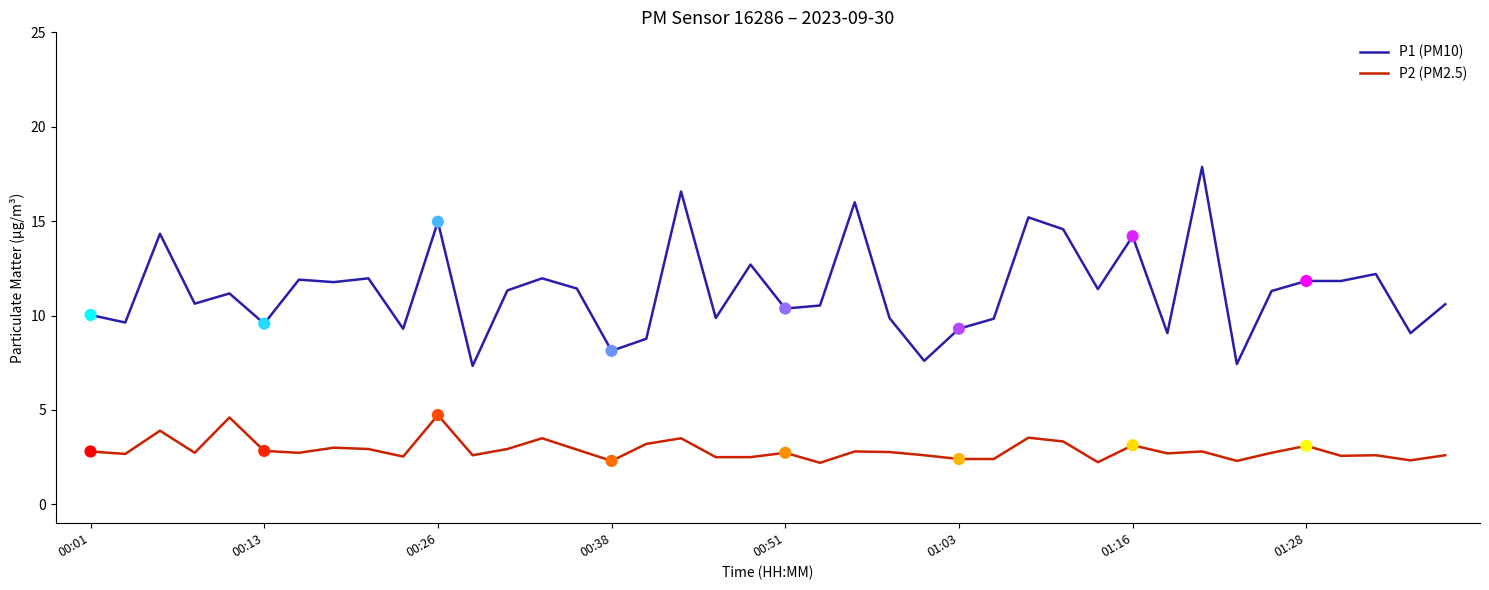

Which series has the widest spread of values?

P1 (PM10)